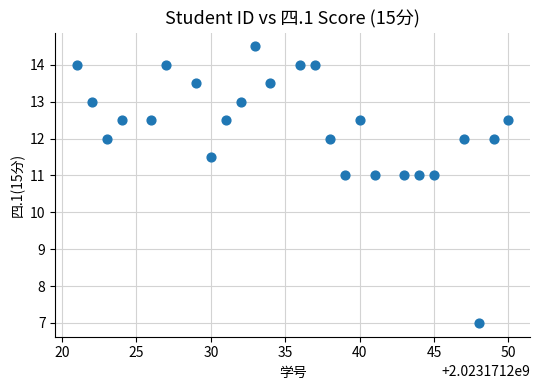

What is the range of X values (max minus min)?

29.0